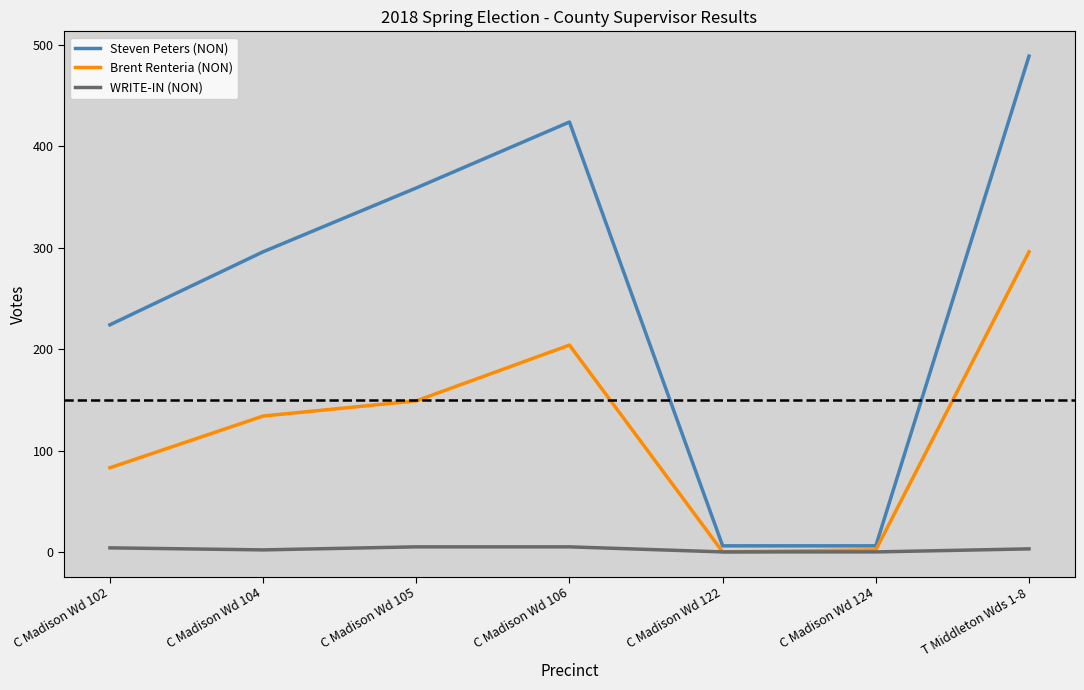

True or false: WRITE-IN (NON) and Steven Peters (NON) cross at least once.

False